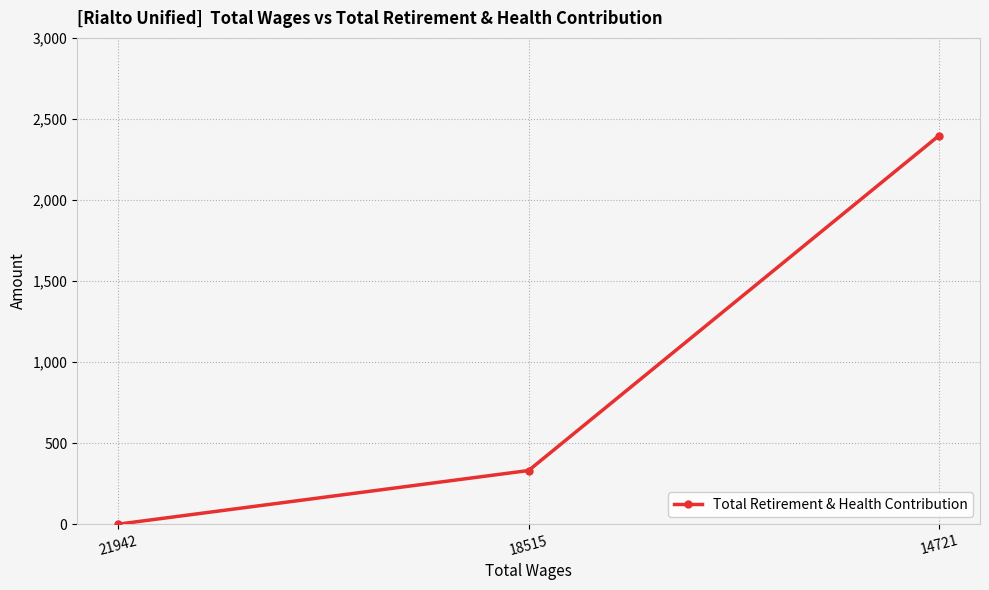

Where is the data nearest to the value 1198?

18515